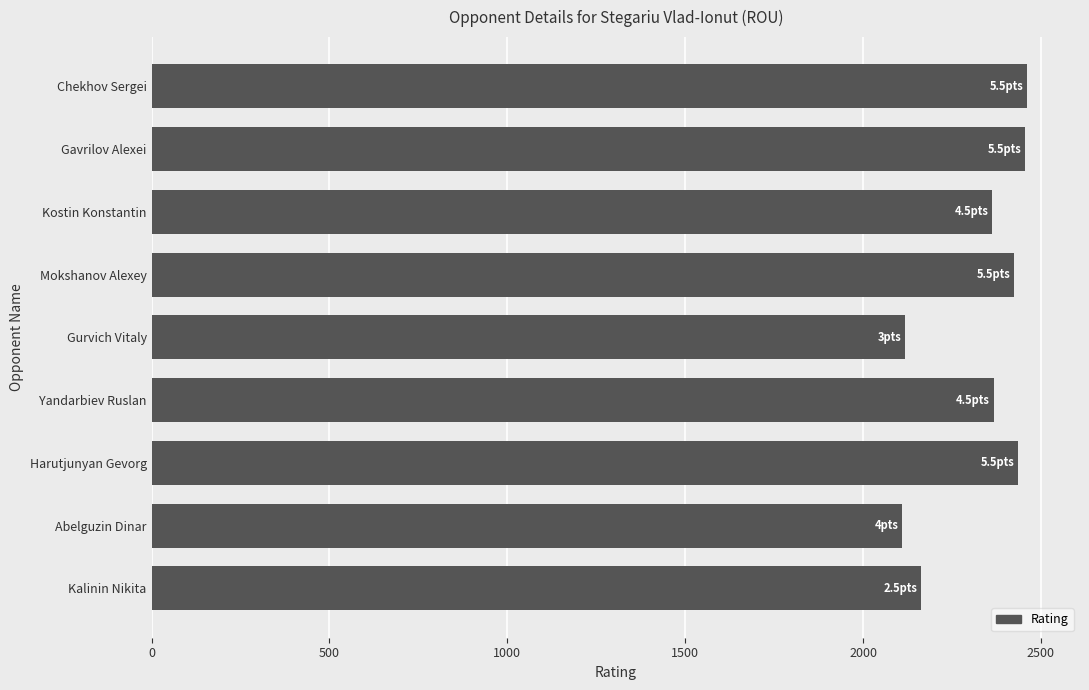

What is the value of the 1st bar from the top?

2460